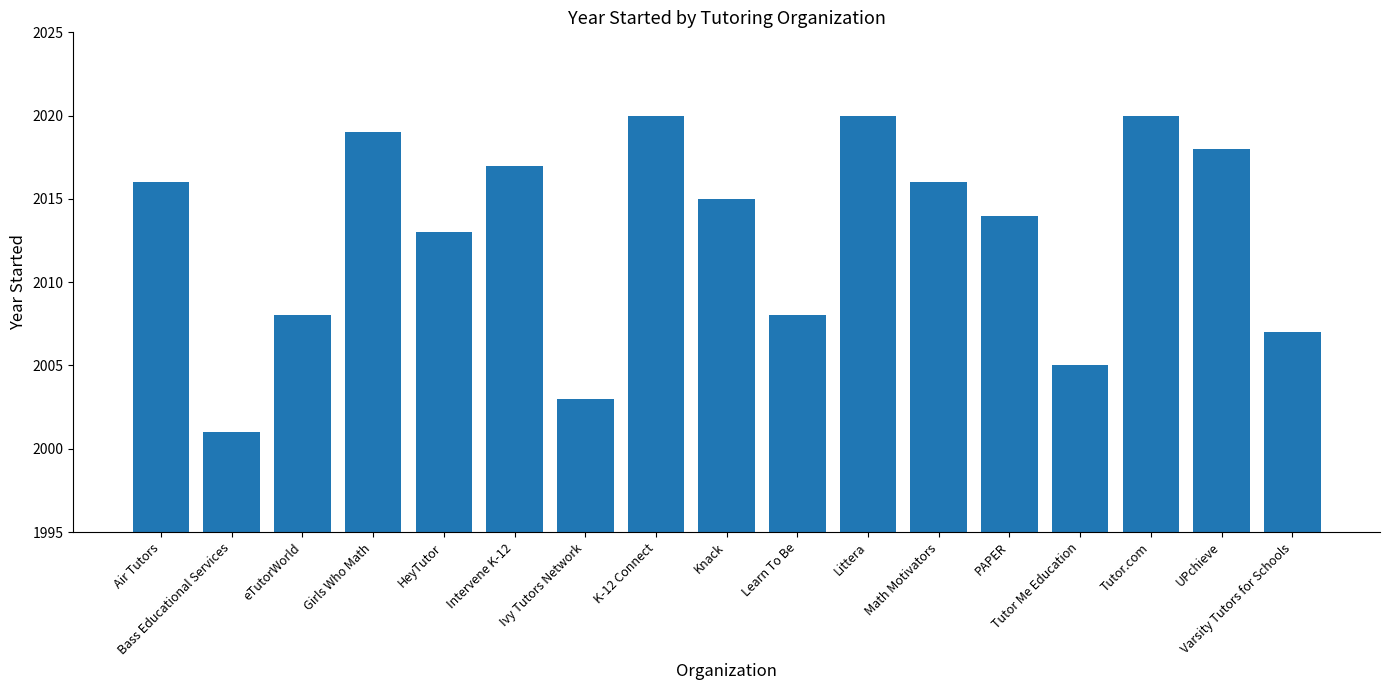

The chart shows a value of 3160 at K-12 Connect. True or false?

False